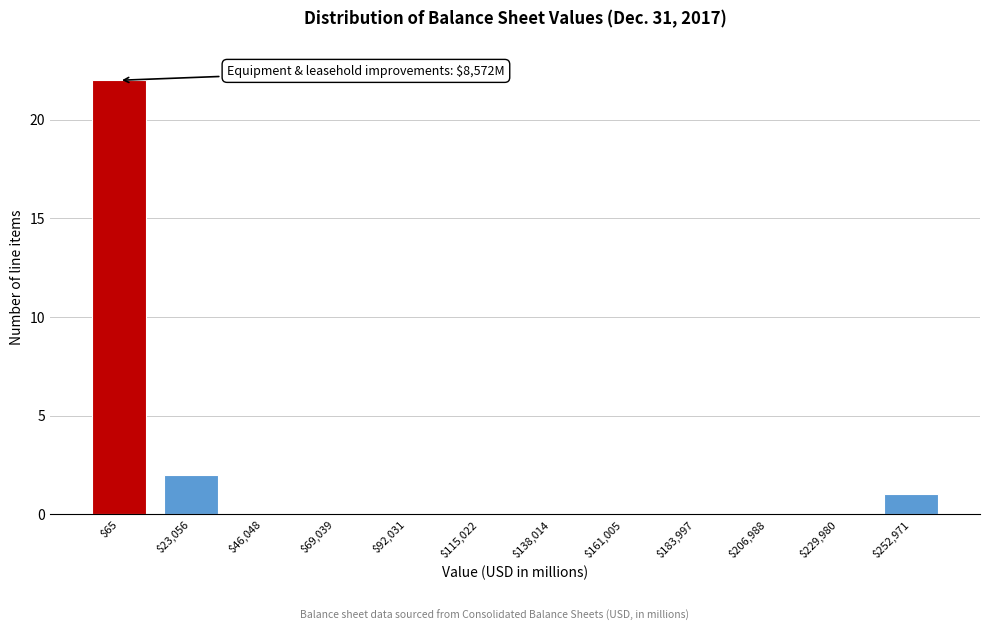

The value at $92,031 is 12. True or false?

False